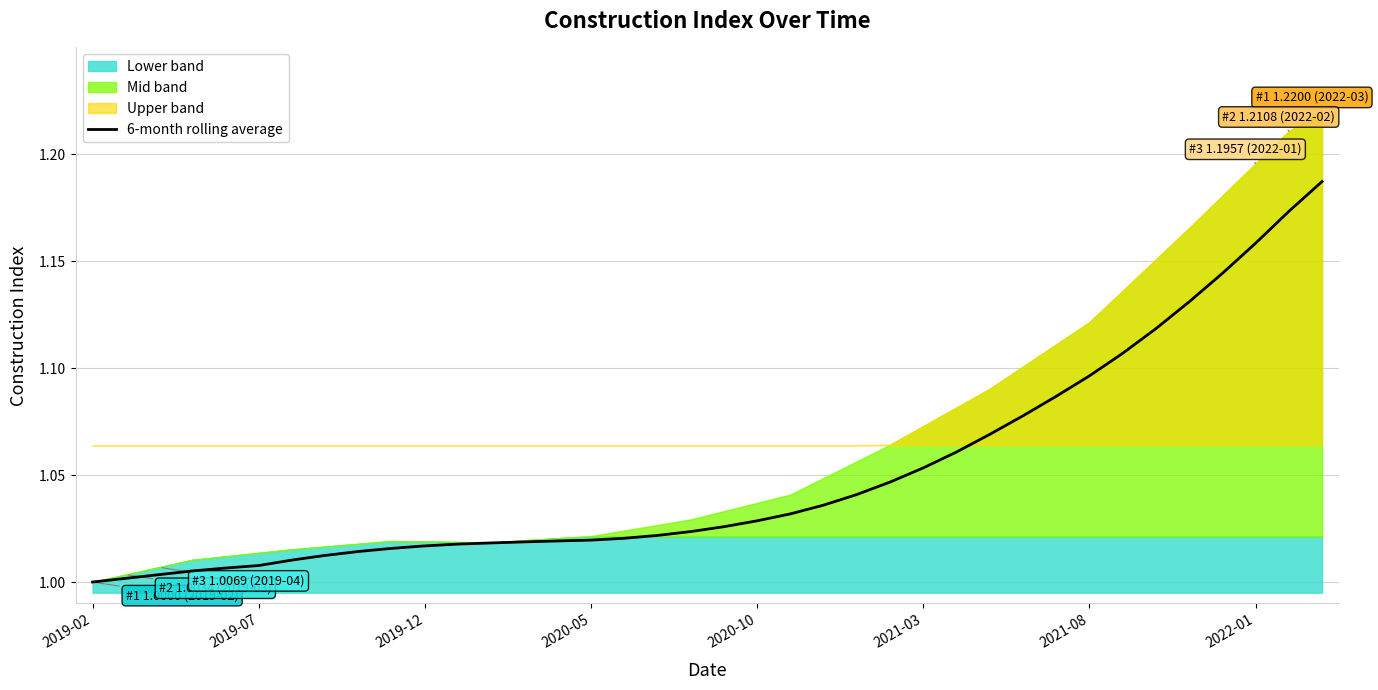

Reading left to right, extract all data points from this chart.

1.0	1.0	1.0	1.0	1.0	1.0	1.0	1.0	1.0	1.0	1.0	1.0	1.0	1.0	1.0	1.0	1.0	1.0	1.0	1.0	1.0	1.0	1.0	1.0	1.0	1.1	1.1	1.1	1.1	1.1	1.1	1.1	1.1	1.1	1.1	1.2	1.2	1.2